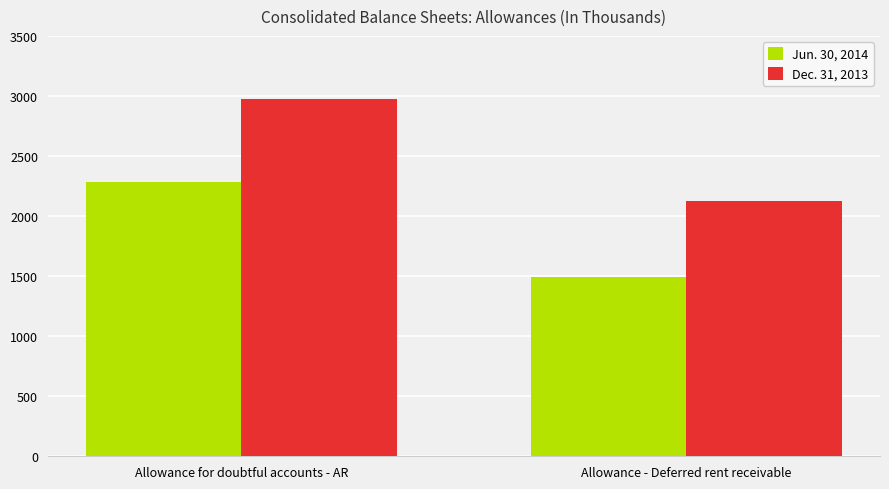

Are the bars horizontal?

No